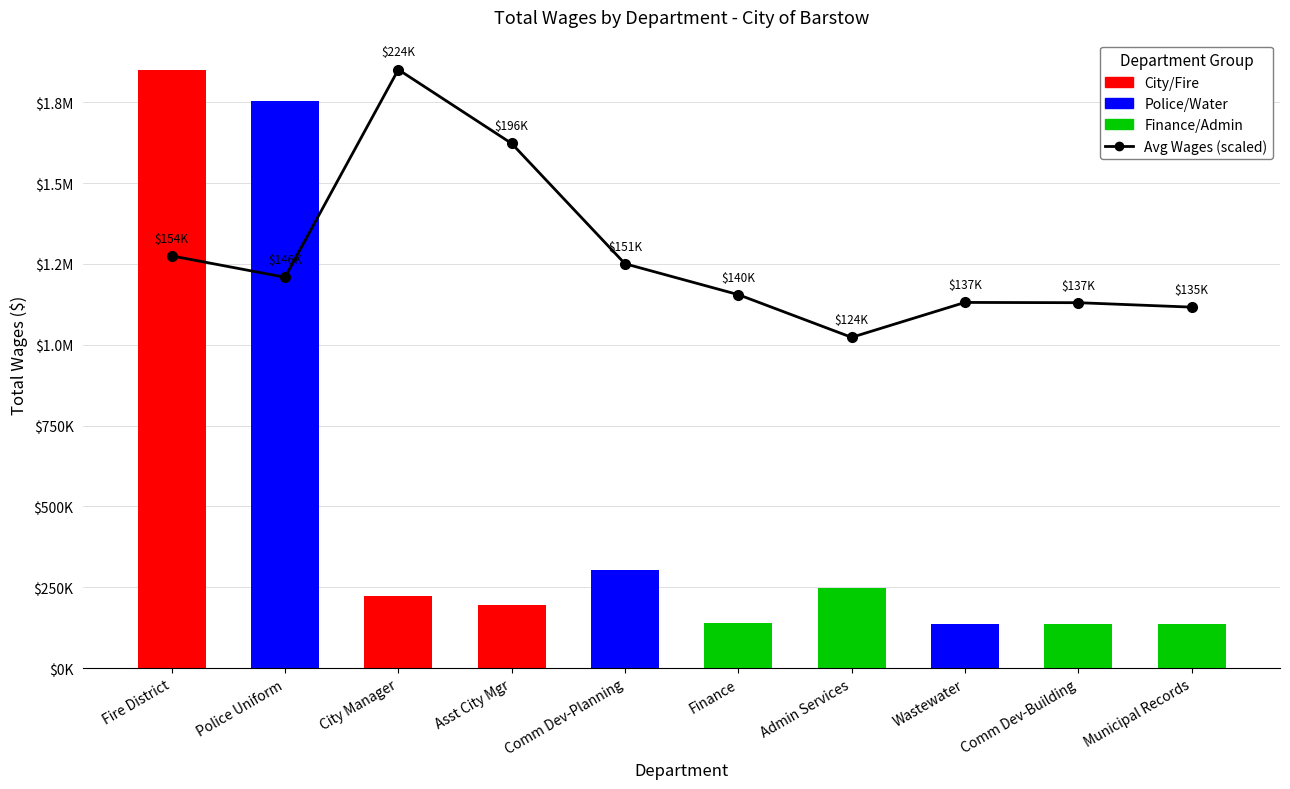

Rank the categories by value from lowest to highest.

Admin Services, Municipal Records, Comm Dev-Building, Wastewater, Finance, Police Uniform, Comm Dev-Planning, Fire District, Asst City Mgr, City Manager